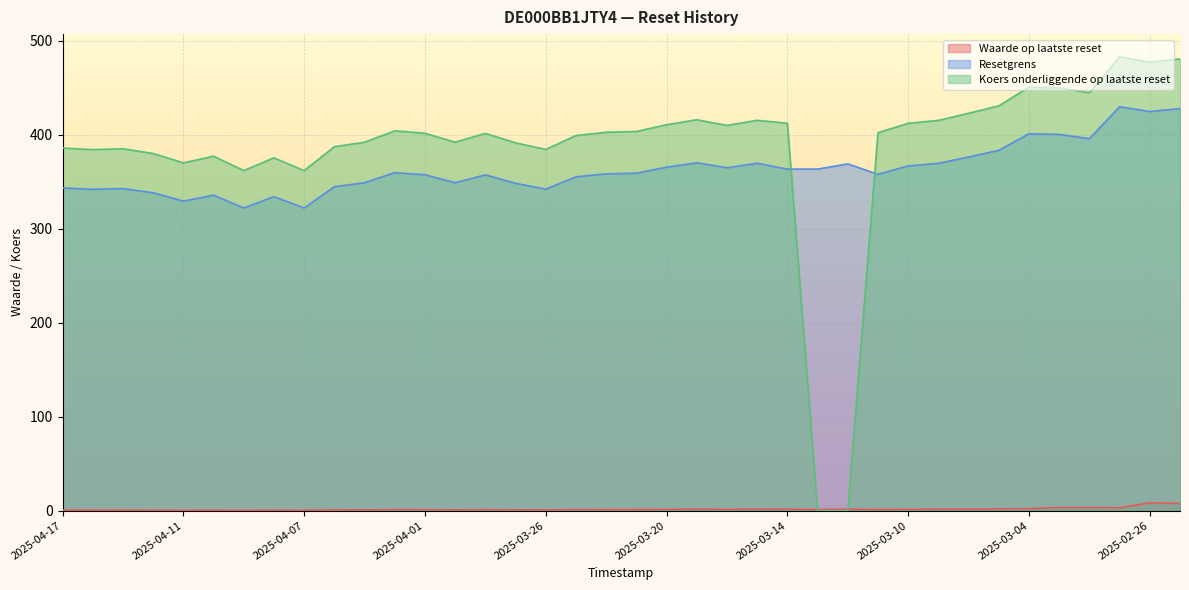

What is the label of the 23rd point from the left?

2025-03-18